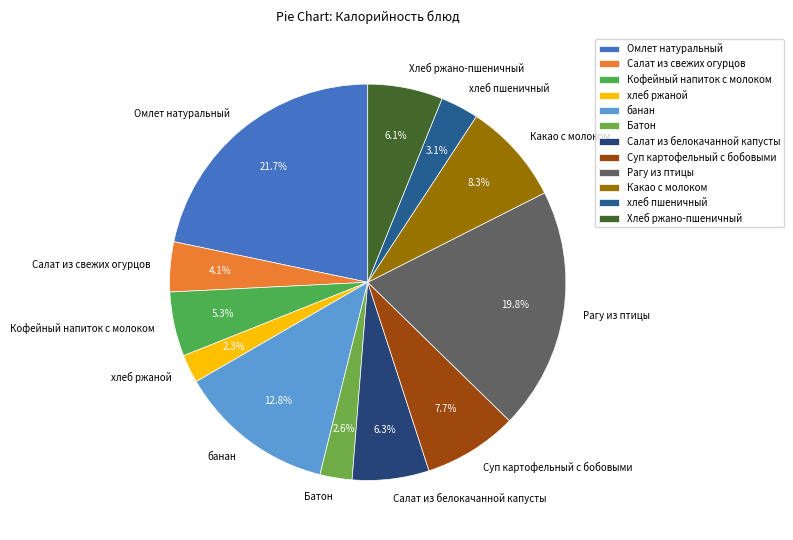

To the nearest percent, what is the difference between the хлеб пшеничный and Кофейный напиток с молоком slice percentages?

2%